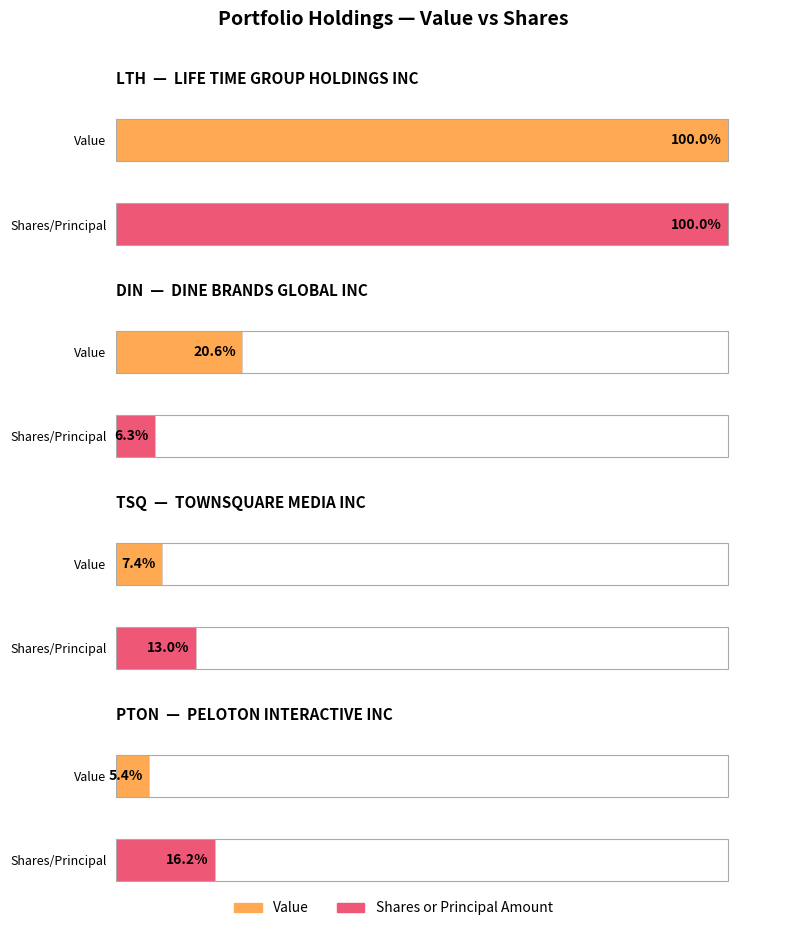

How many series are shown in this chart?

2